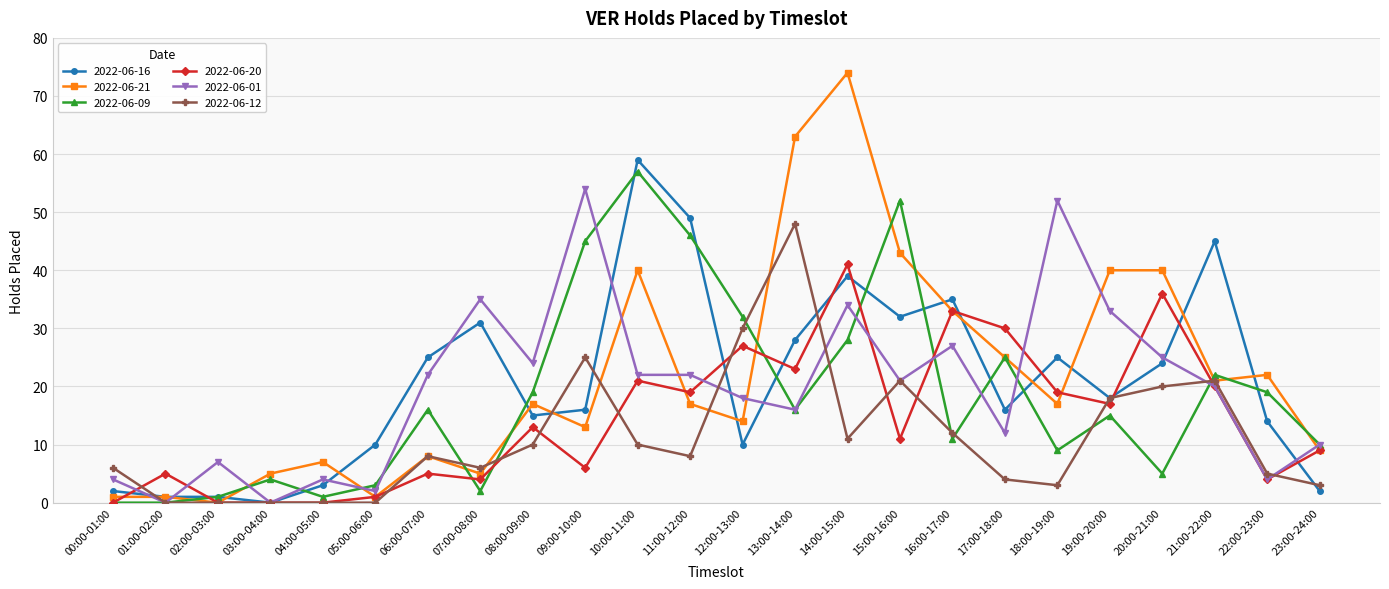

What is the difference between the 2022-06-20 values at 19:00-20:00 and 12:00-13:00?

10